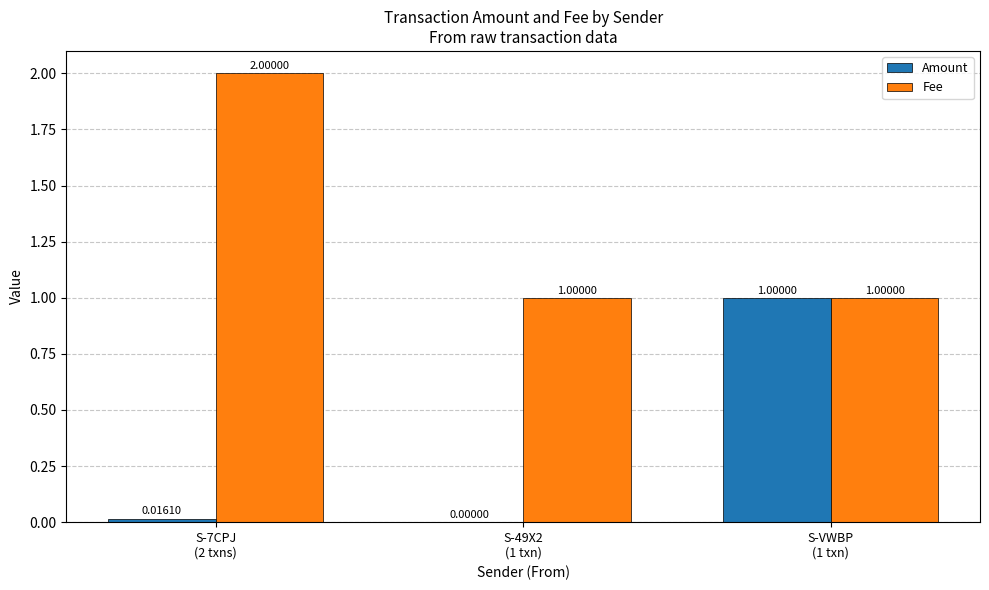

What is the sum of the Amount values at S-VWBP
(1 txn) and S-7CPJ
(2 txns)?

1.0